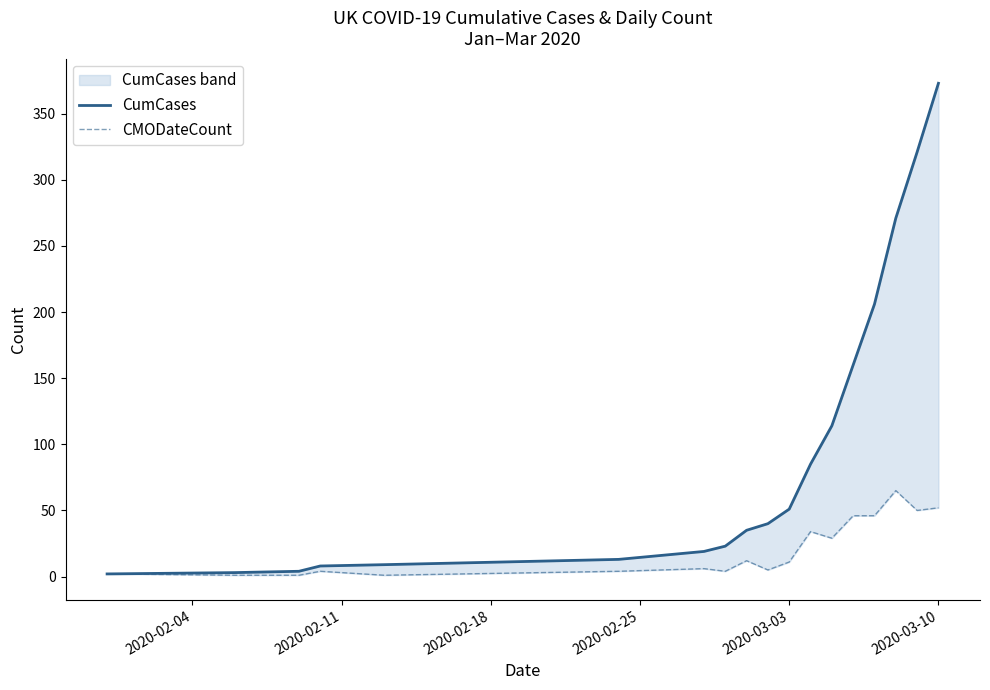

True or false: CMODateCount and CumCases intersect in this chart.

False